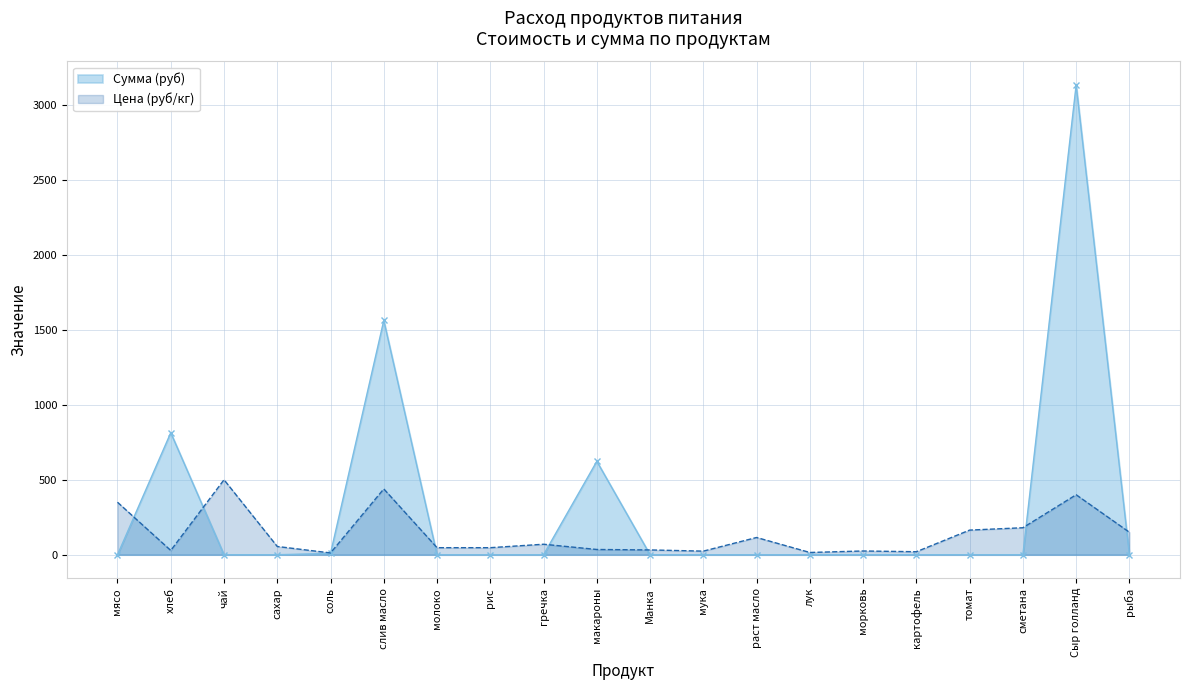

At which category does Сумма (руб) reach its first local peak?

хлеб